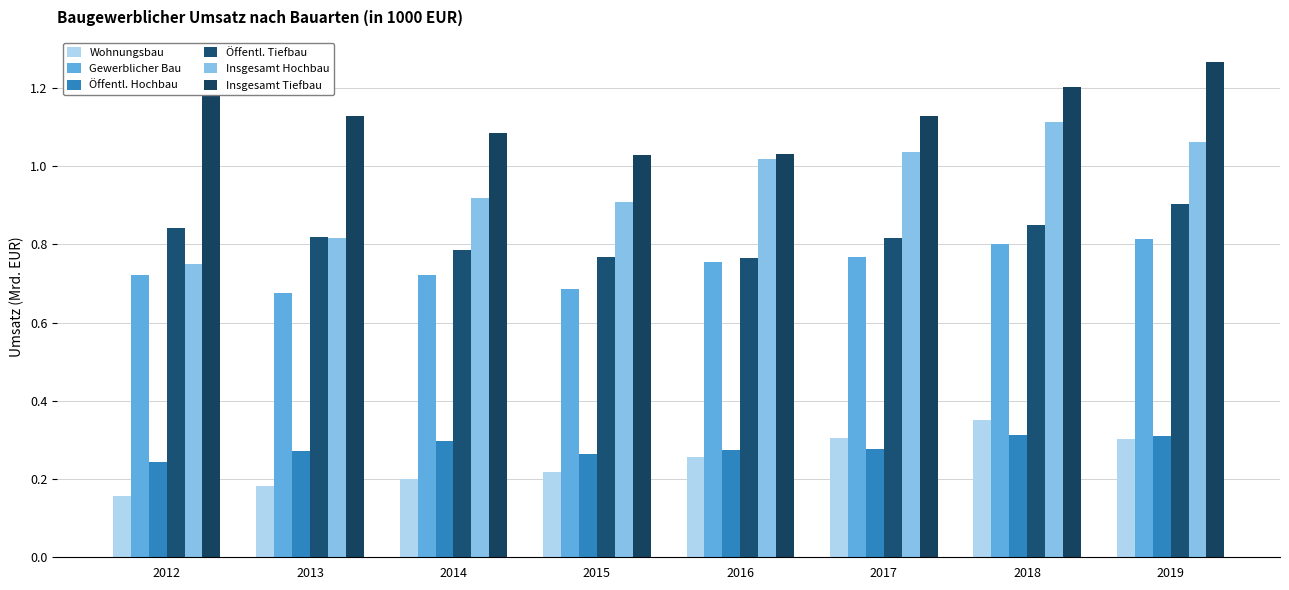

True or false: Öffentl. Tiefbau has a value of 0.8 at 2017.

True